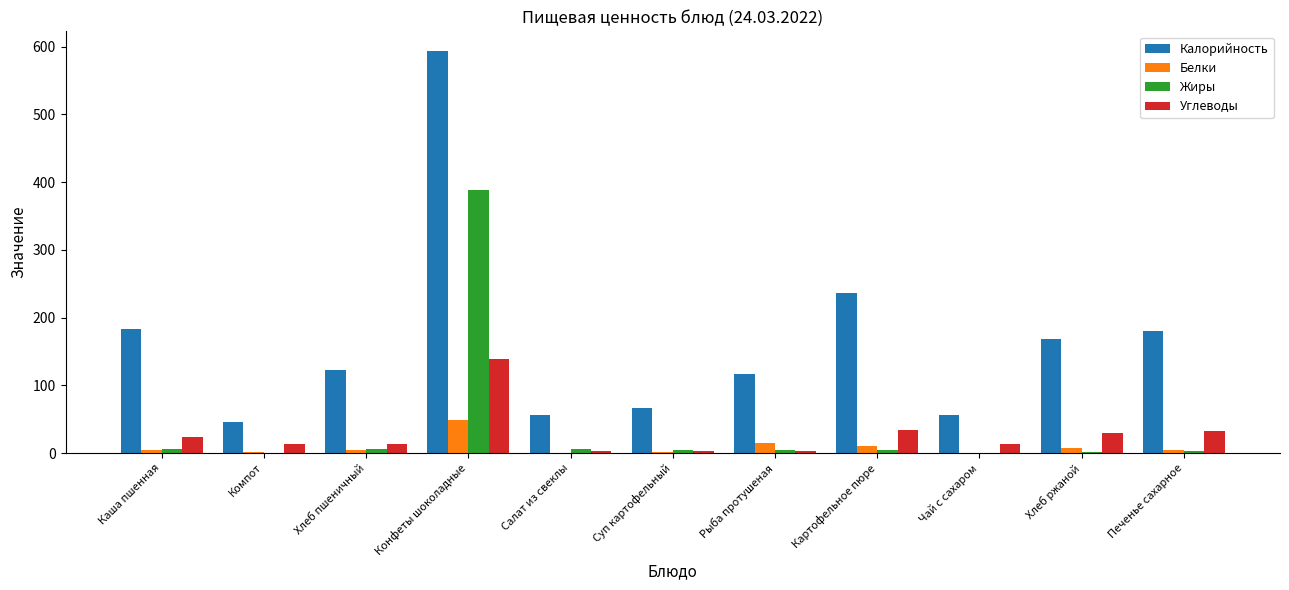

Between Чай с сахаром and Хлеб ржаной, which series saw the biggest shift?

Калорийность